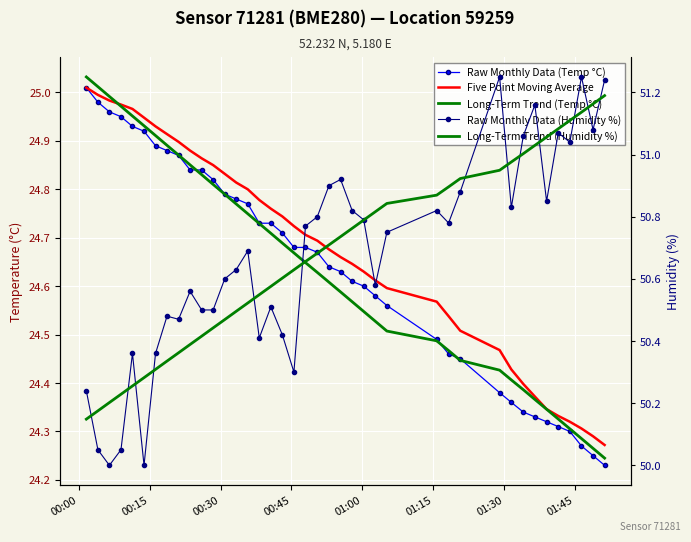

What are all the series names shown in the legend?

Raw Monthly Data (Temp °C), Five Point Moving Average, Long-Term Trend (Temp °C), Raw Monthly Data (Humidity %), Long-Term Trend (Humidity %)